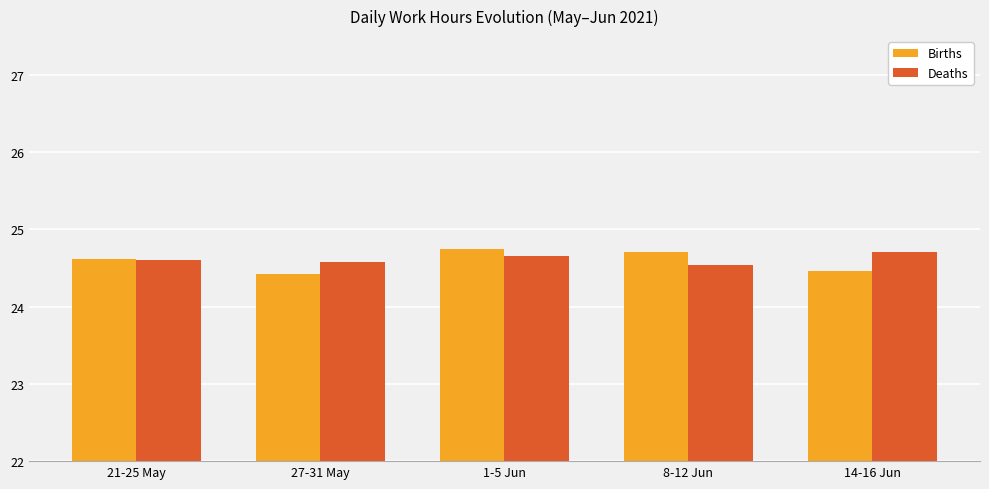

Reading left to right, what are all the values shown in this chart?

Births: 24.6	24.4	24.7	24.7	24.5
Deaths: 24.6	24.6	24.7	24.5	24.7